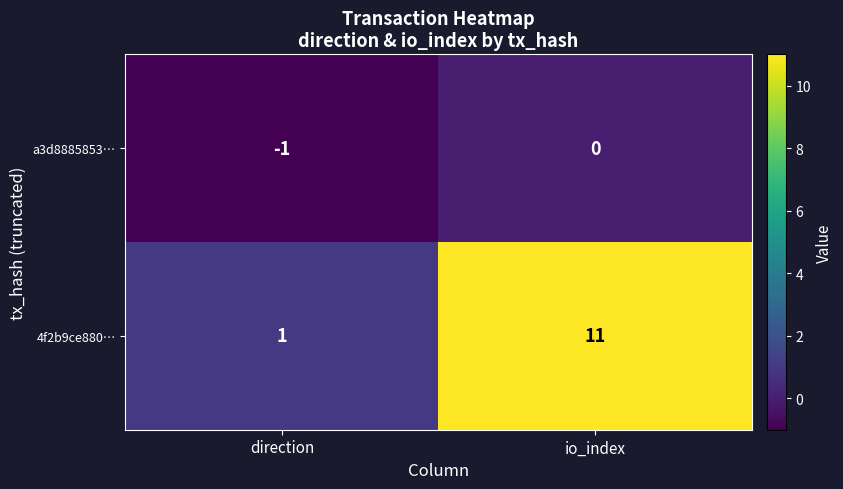

At how many categories does at least one series exceed 4?

1